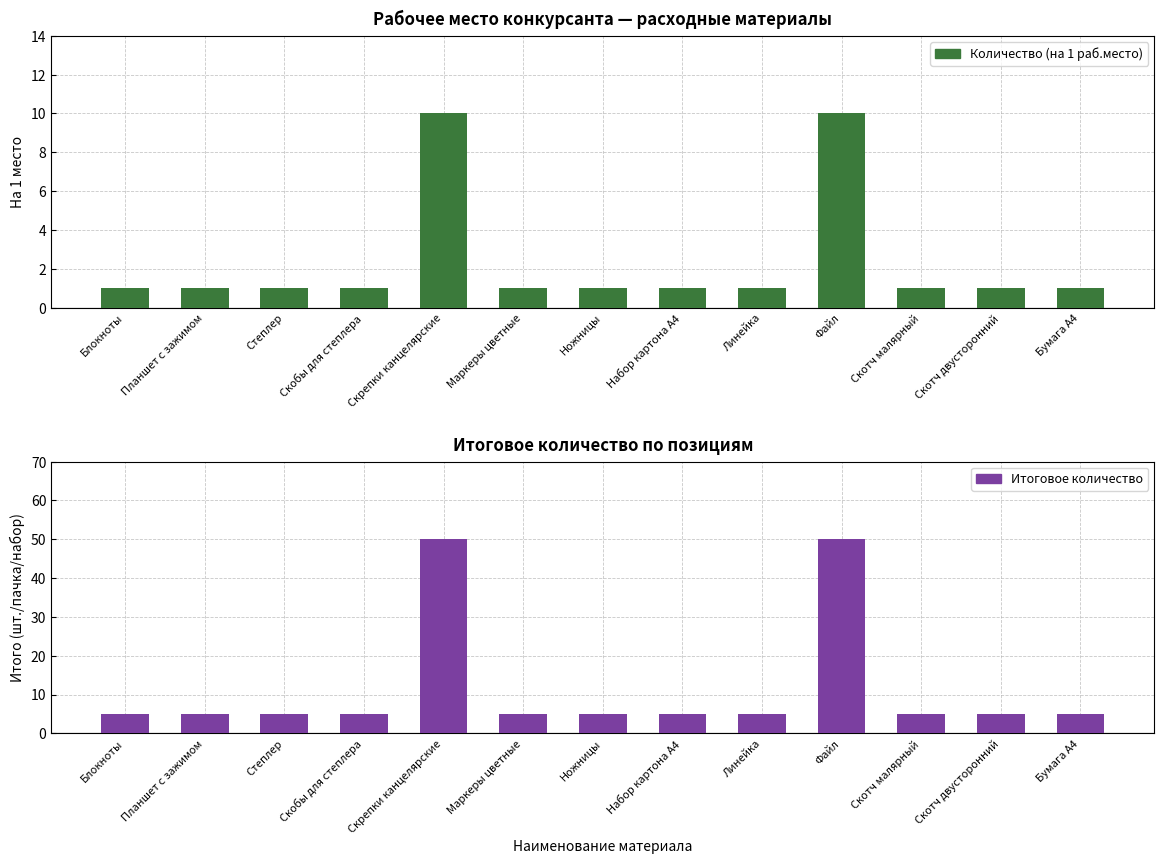

What is the value of the Итоговое количество bar at the 6th from the left?

5